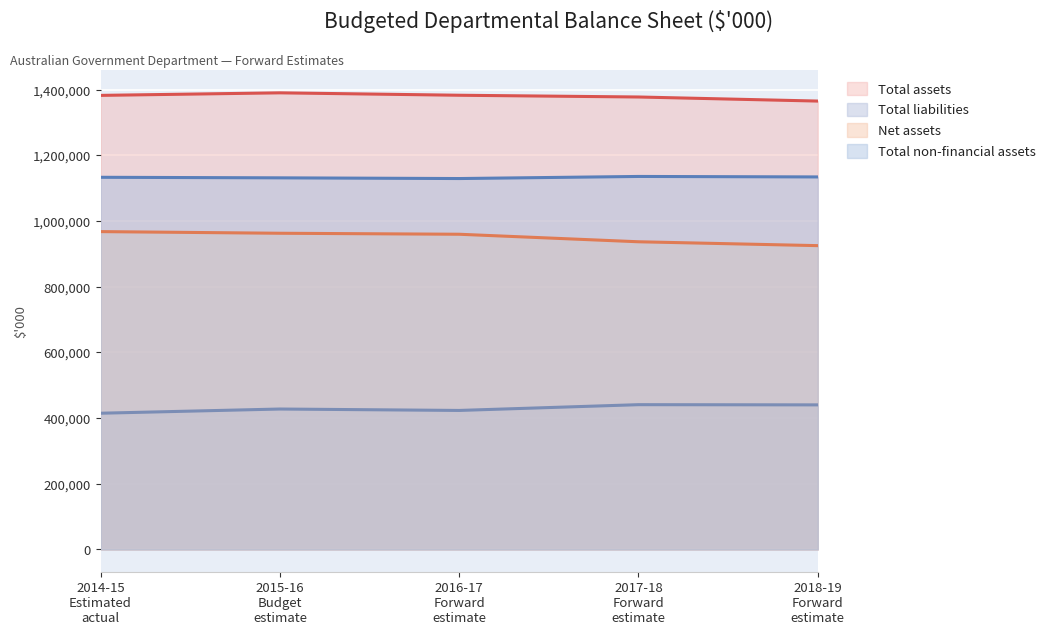

Read the Net assets value at 2016-17 Forward estimate, to the nearest 50.

960000